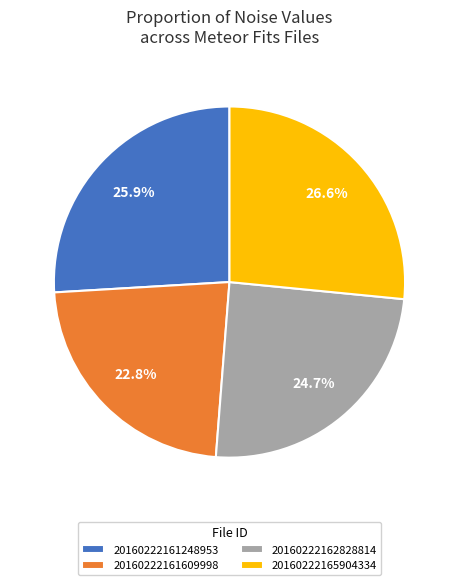

To the nearest percent, what portion does 20160222162828814 represent?

25%